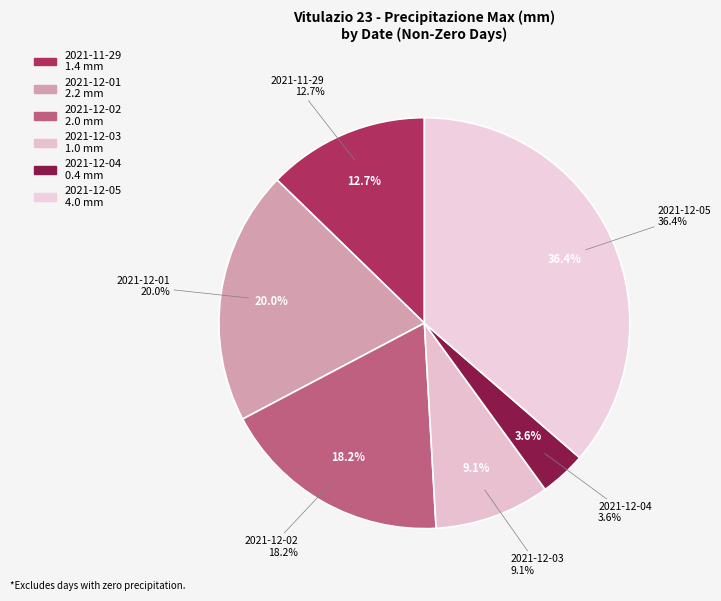

What is the largest slice in the pie chart?

2021-12-05